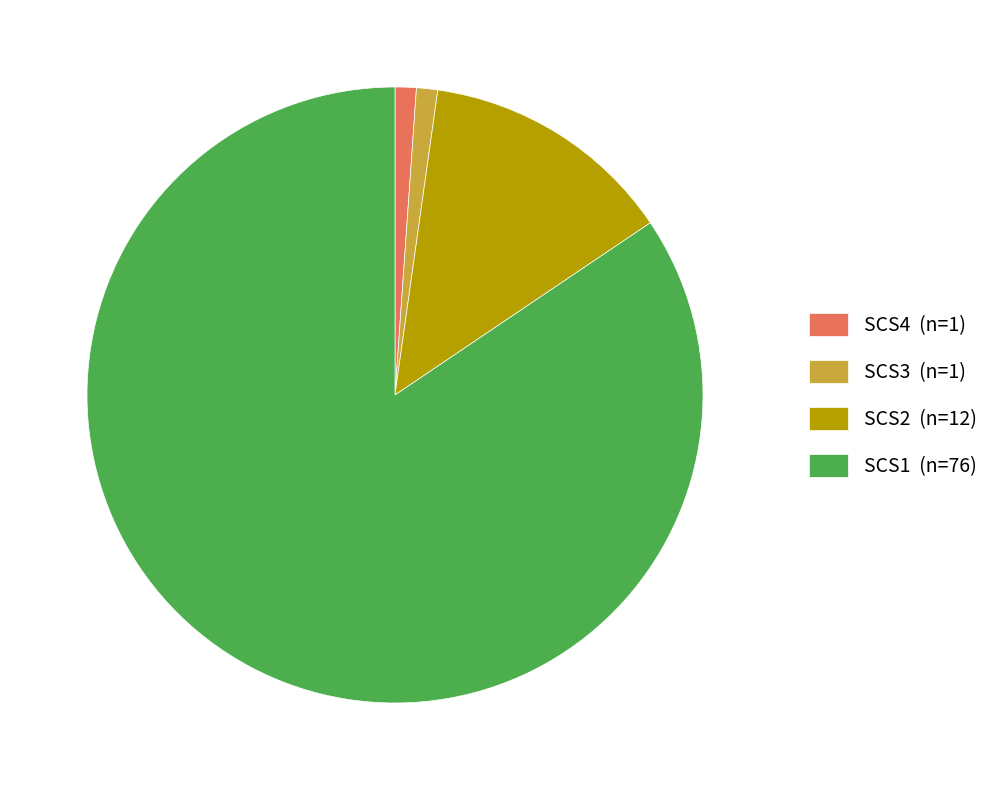

Combined, do SCS1 (n=76) and SCS2 (n=12) account for over 50%?

Yes